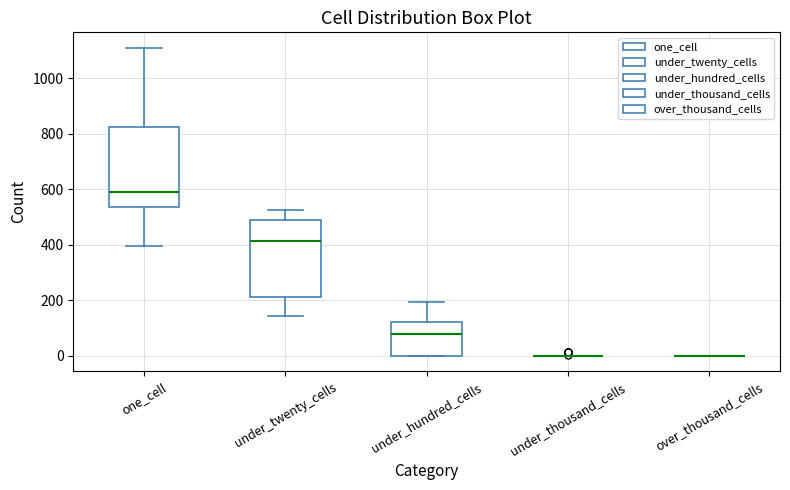

Reading left to right, transcribe this box plot: for each box, give where its median line is, the range the box spans, and where its two whiskers end, as read against the y-axis. The values are not printed on the chart, so give them approximately, as read against the axis.

one_cell: median 580, box 540 to 820, whiskers 400 to 1120
under_twenty_cells: median 420, box 220 to 500, whiskers 140 to 520
under_hundred_cells: median 80, box 0 to 120, whiskers 0 to 200
under_thousand_cells: box collapsed to a line at 0, whiskers 0 to 0
over_thousand_cells: box collapsed to a line at 0, whiskers 0 to 0